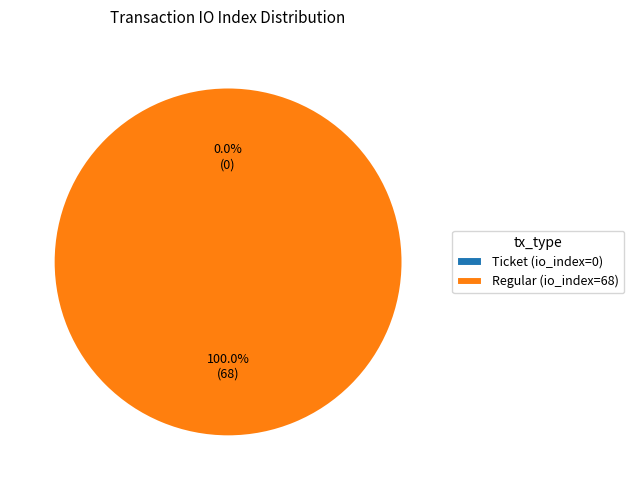

How many slices are in this pie chart?

2